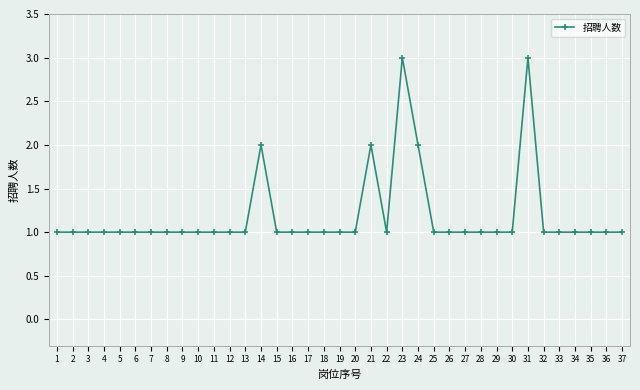

Reading left to right, transcribe all the data shown in this chart.

1=1	2=1	3=1	4=1	5=1	6=1	7=1	8=1	9=1	10=1	11=1	12=1	13=1	14=2	15=1	16=1	17=1	18=1	19=1	20=1	21=2	22=1	23=3	24=2	25=1	26=1	27=1	28=1	29=1	30=1	31=3	32=1	33=1	34=1	35=1	36=1	37=1